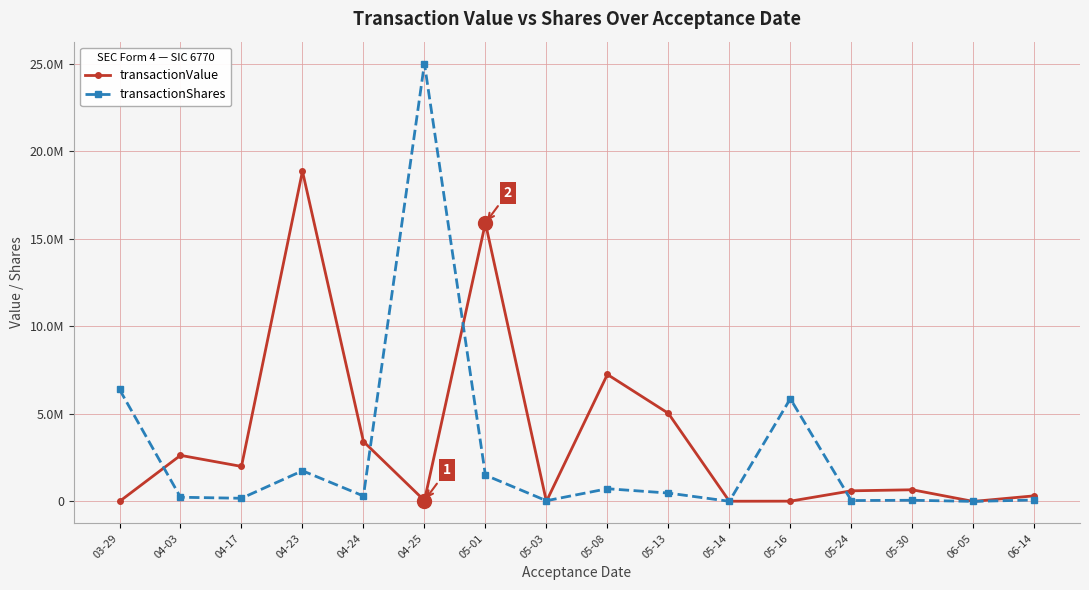

True or false: transactionValue and transactionShares cross at least once.

True